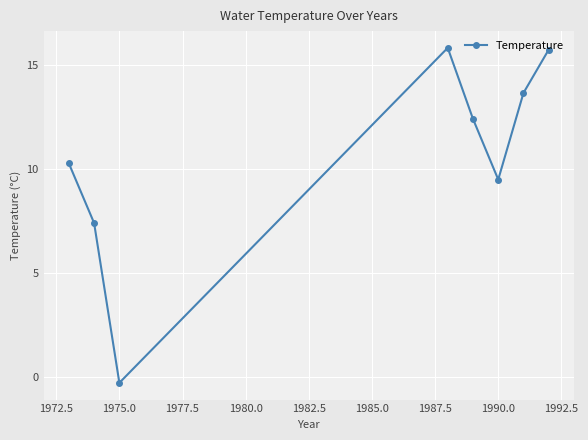

What is the average value?

10.6